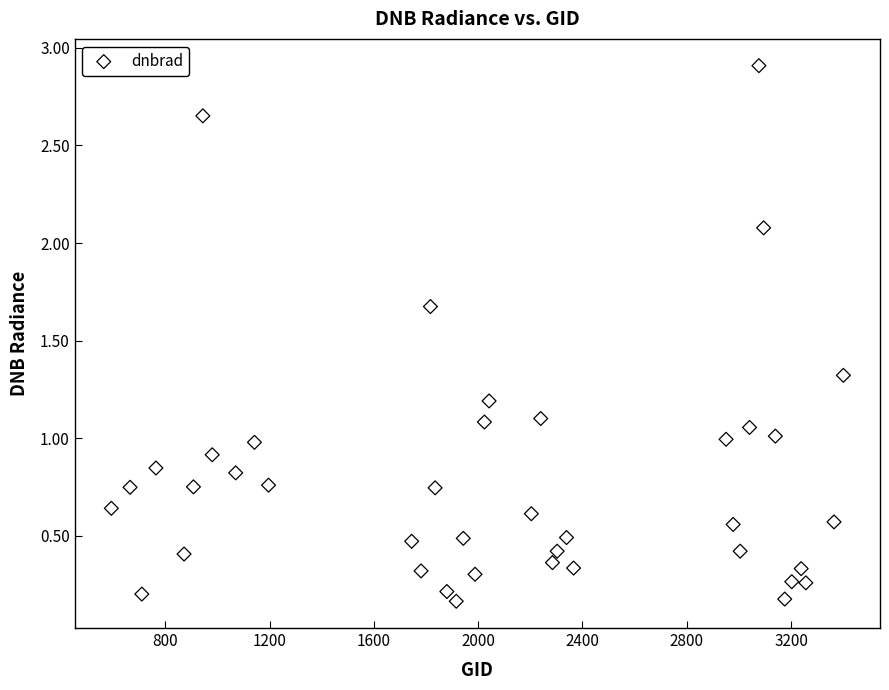

What is the range of X values (max minus min)?

2808.0